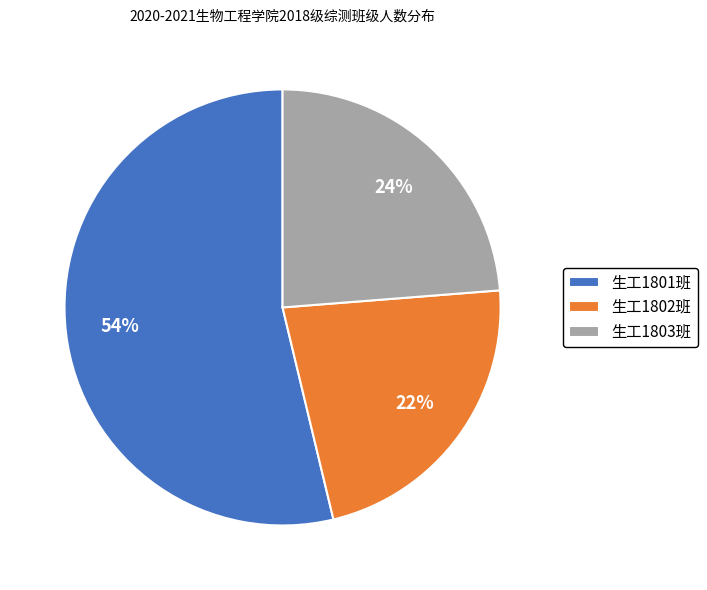

To the nearest percent, what portion does 生工1803班 represent?

24%